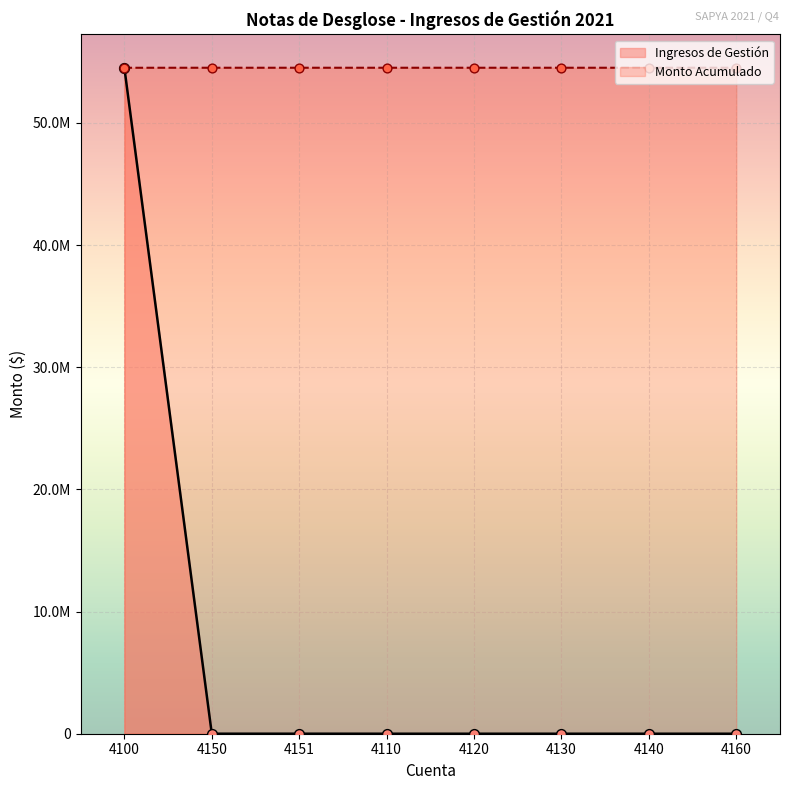

Which series has the widest spread of Y values?

Ingresos de Gestión